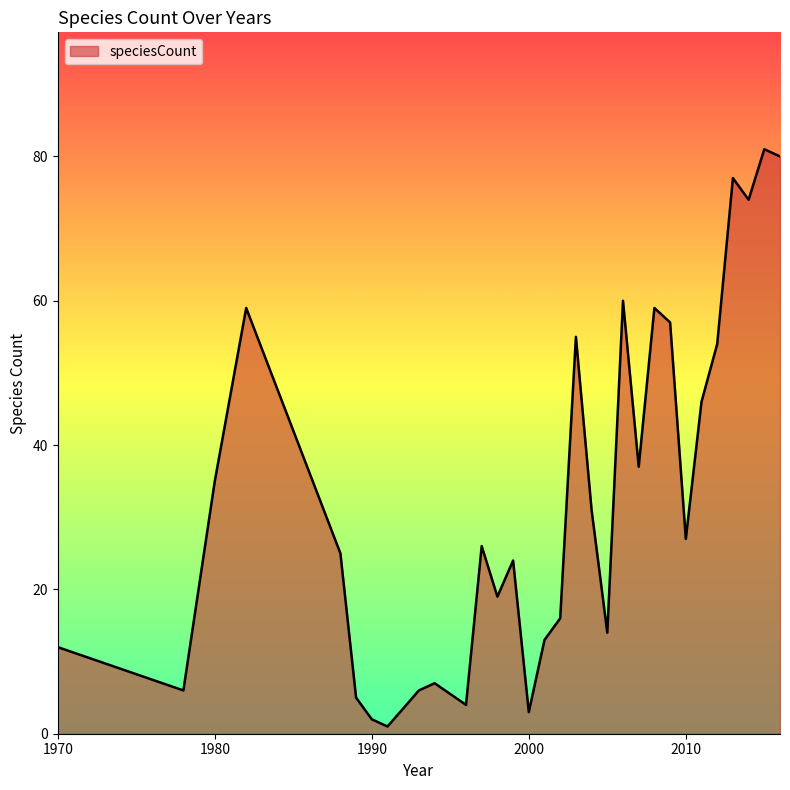

What is the greatest value displayed?

81